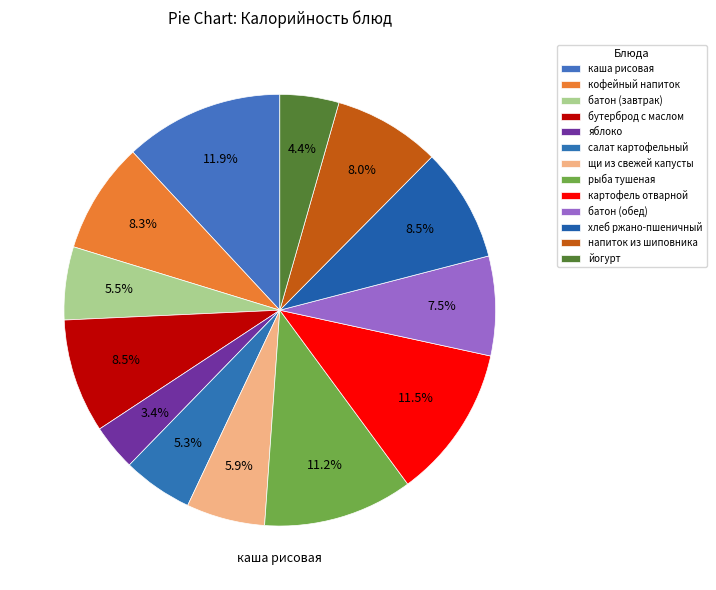

How many slices are in this pie chart?

13